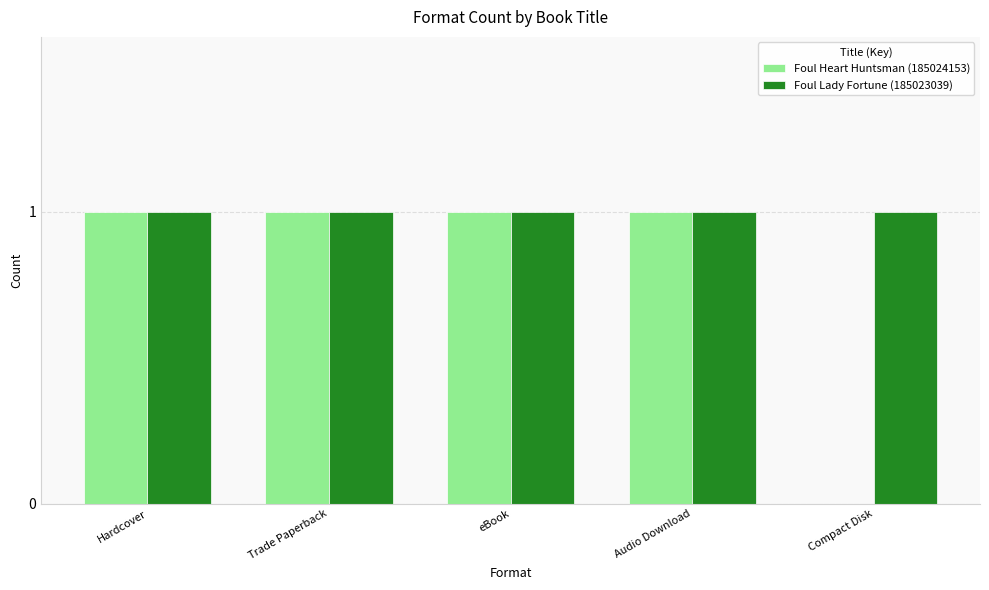

What is the sum of all Foul Lady Fortune (185023039) values?

5